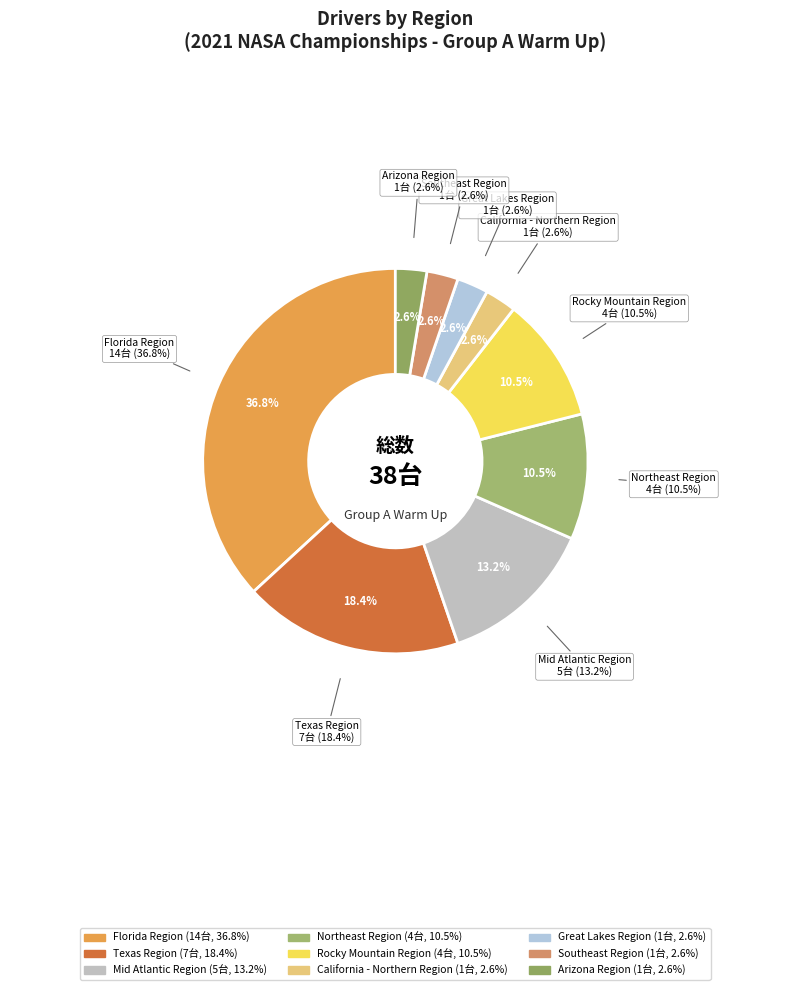

The California - Northern Region slice represents 3% of the pie. True or false?

True